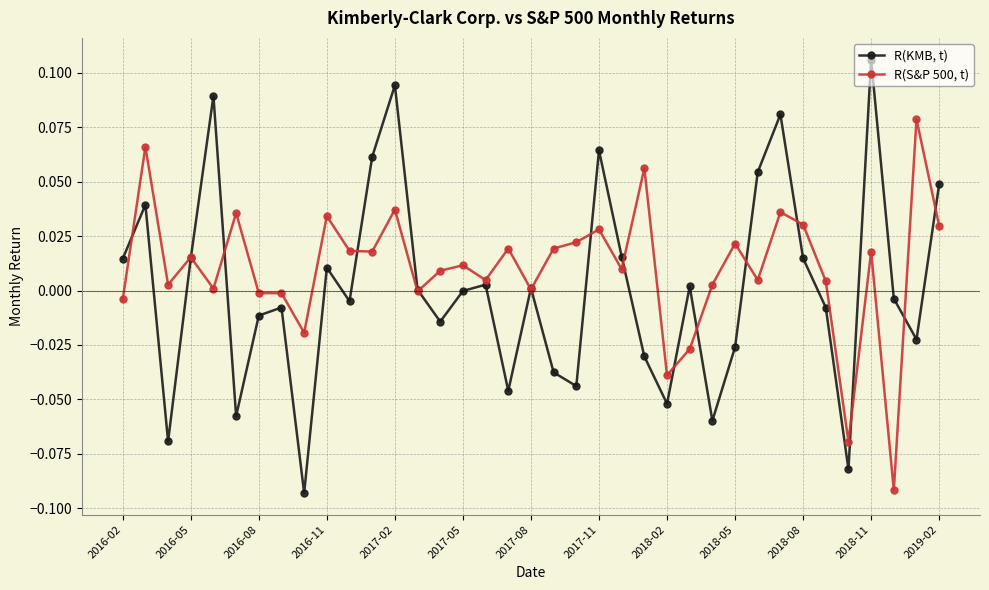

What are all the series names shown in the legend?

R(KMB, t), R(S&P 500, t)